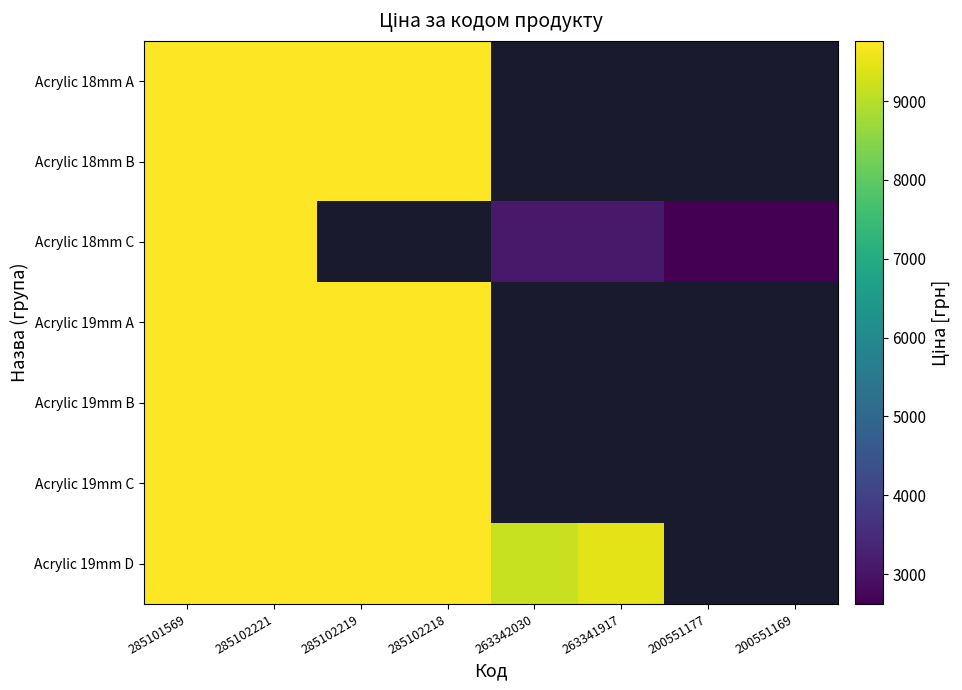

At which label is Acrylic 19mm C closest to 9764?

285101569